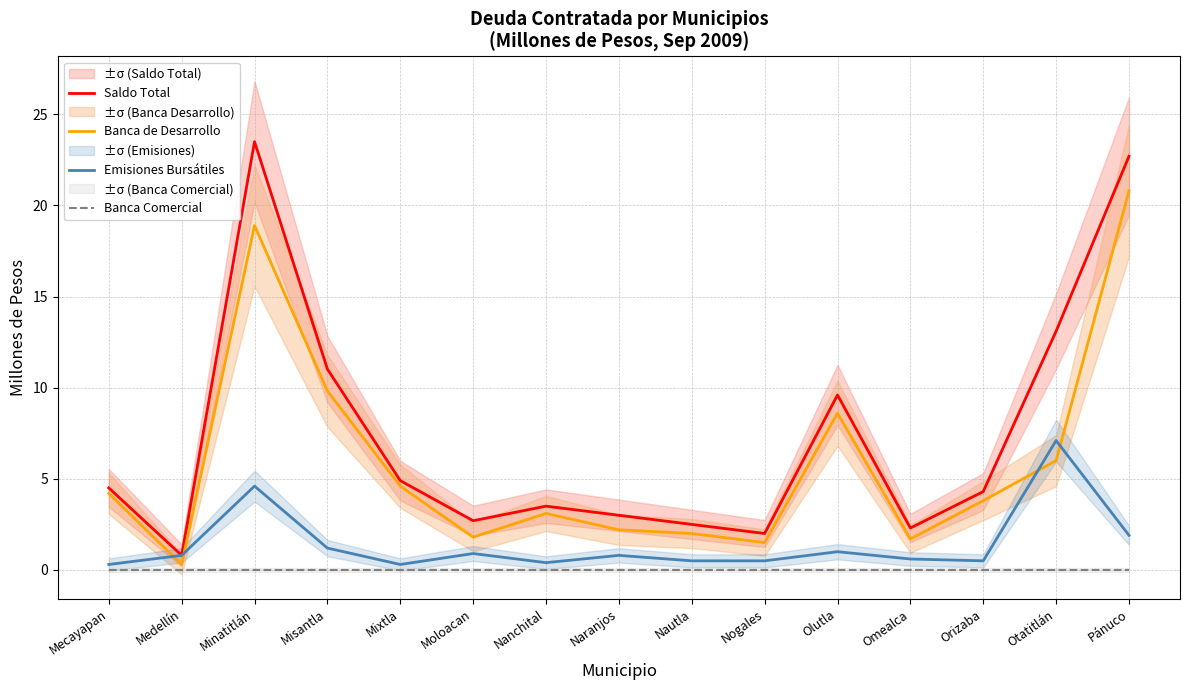

Reading left to right, what are all the values shown in this chart?

Saldo Total: Mecayapan=4.5	Medellín=0.8	Minatitlán=23.5	Misantla=11.0	Mixtla=4.9	Moloacan=2.7	Nanchital=3.5	Naranjos=3.0	Nautla=2.5	Nogales=2.0	Olutla=9.6	Omealca=2.3	Orizaba=4.3	Otatitlán=13.1	Pánuco=22.7
Banca de Desarrollo: Mecayapan=4.2	Medellín=0.3	Minatitlán=18.9	Misantla=9.8	Mixtla=4.6	Moloacan=1.8	Nanchital=3.1	Naranjos=2.2	Nautla=2.0	Nogales=1.5	Olutla=8.6	Omealca=1.7	Orizaba=3.8	Otatitlán=6.0	Pánuco=20.8
Emisiones Bursátiles: Mecayapan=0.3	Medellín=0.8	Minatitlán=4.6	Misantla=1.2	Mixtla=0.3	Moloacan=0.9	Nanchital=0.4	Naranjos=0.8	Nautla=0.5	Nogales=0.5	Olutla=1.0	Omealca=0.6	Orizaba=0.5	Otatitlán=7.1	Pánuco=1.9
Banca Comercial: Mecayapan=0.0	Medellín=0.0	Minatitlán=0.0	Misantla=0.0	Mixtla=0.0	Moloacan=0.0	Nanchital=0.0	Naranjos=0.0	Nautla=0.0	Nogales=0.0	Olutla=0.0	Omealca=0.0	Orizaba=0.0	Otatitlán=0.0	Pánuco=0.0